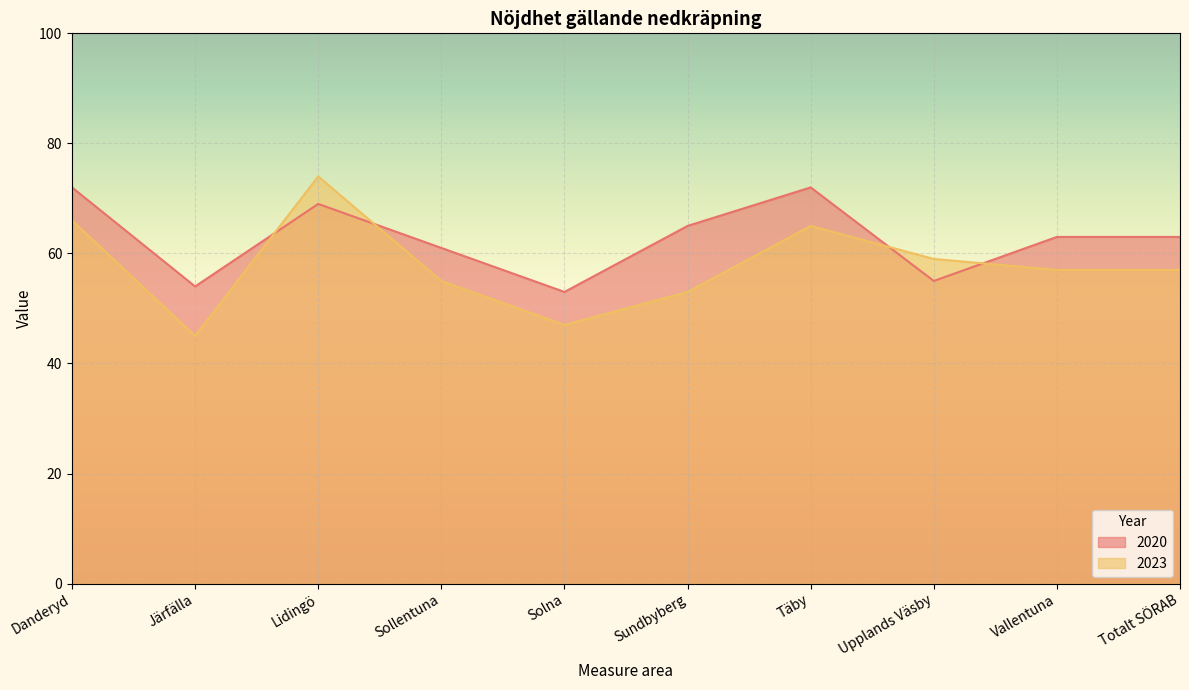

Where does the 2023 series first go above 57?

Danderyd